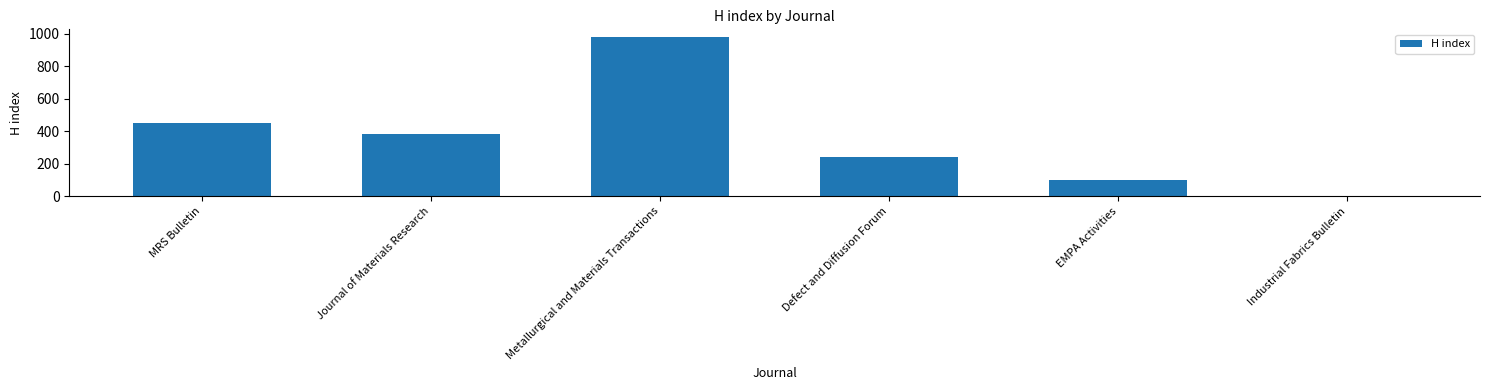

Where does the data first go above 382?

MRS Bulletin